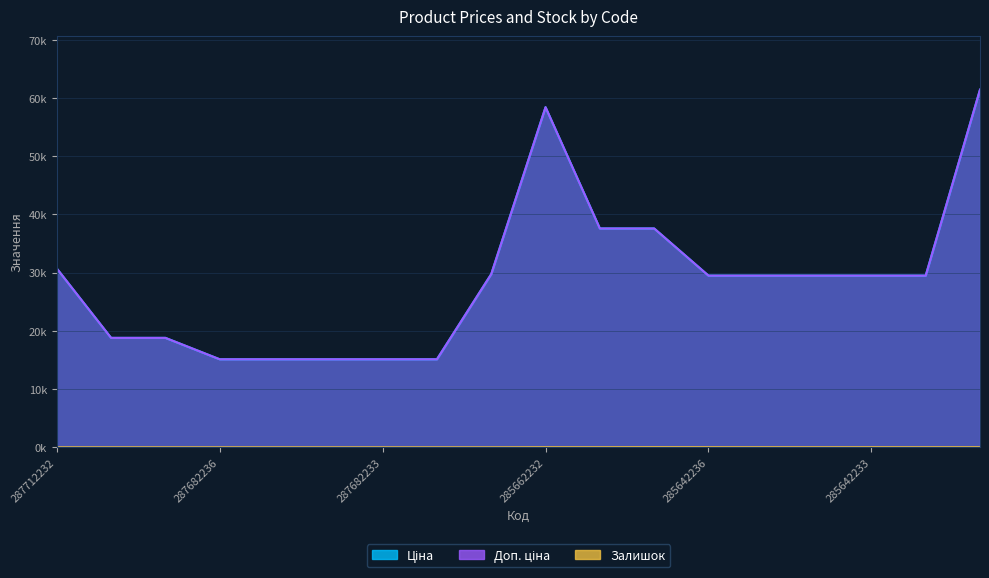

True or false: Доп. ціна and Ціна intersect in this chart.

False